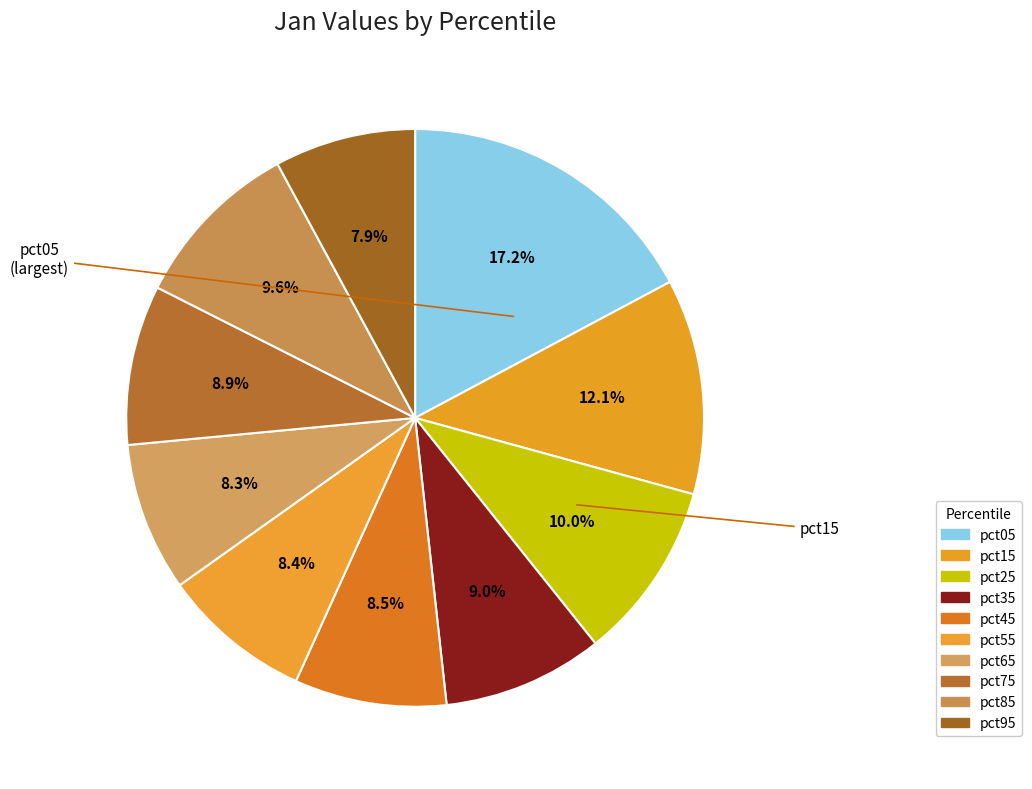

Count the number of slices in the pie.

10